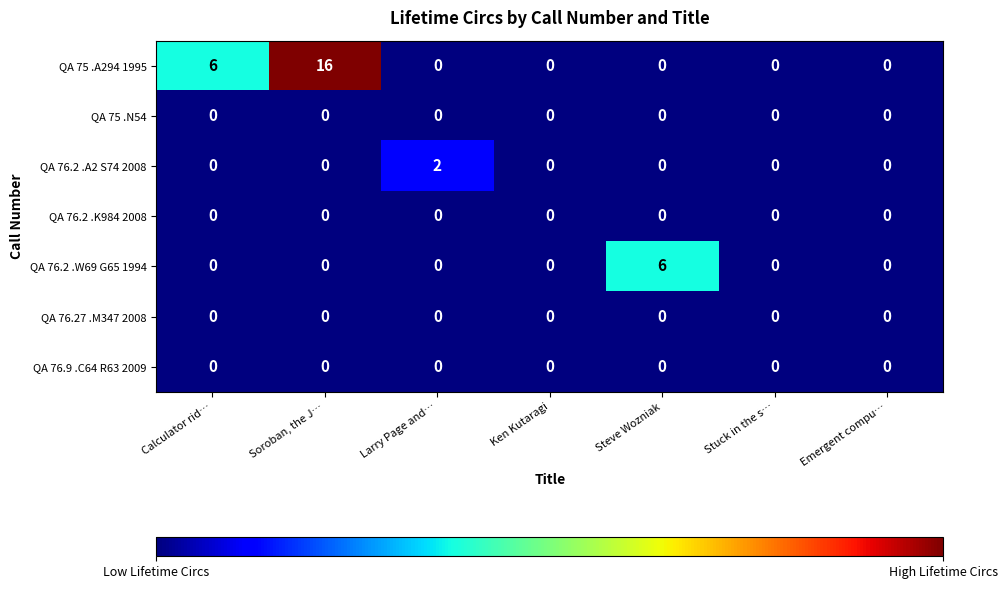

What is the average value of the QA 75 .A294 1995 series?

3